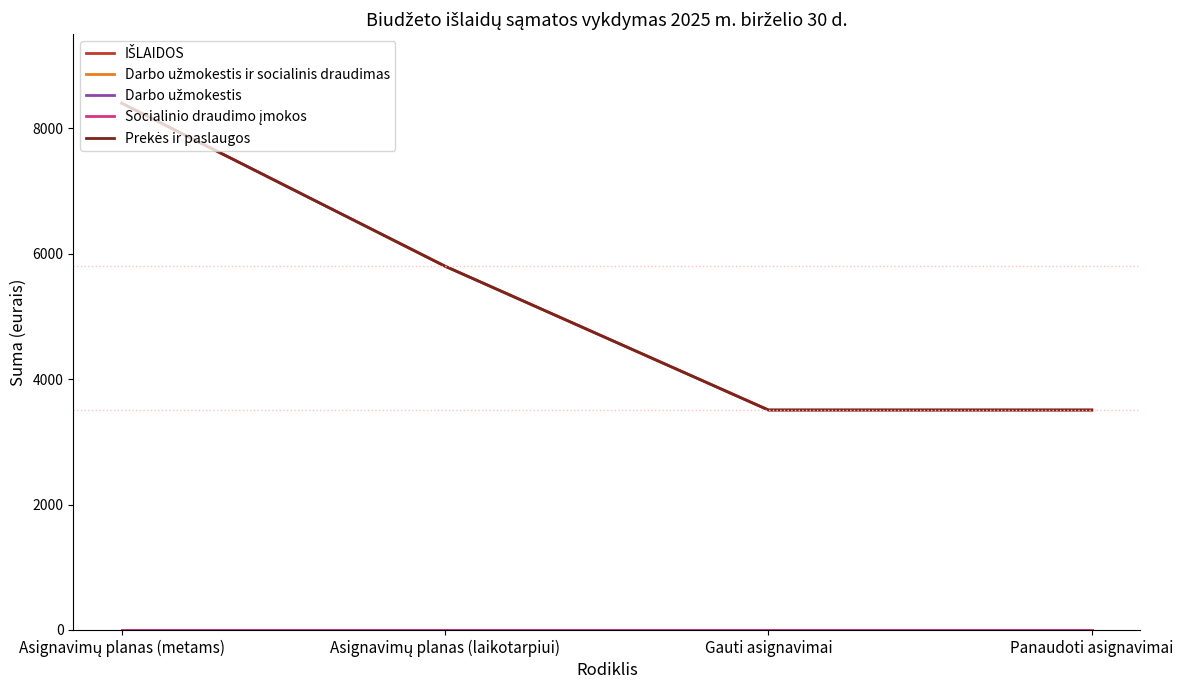

Does the chart display data point markers on the line(s)?

No